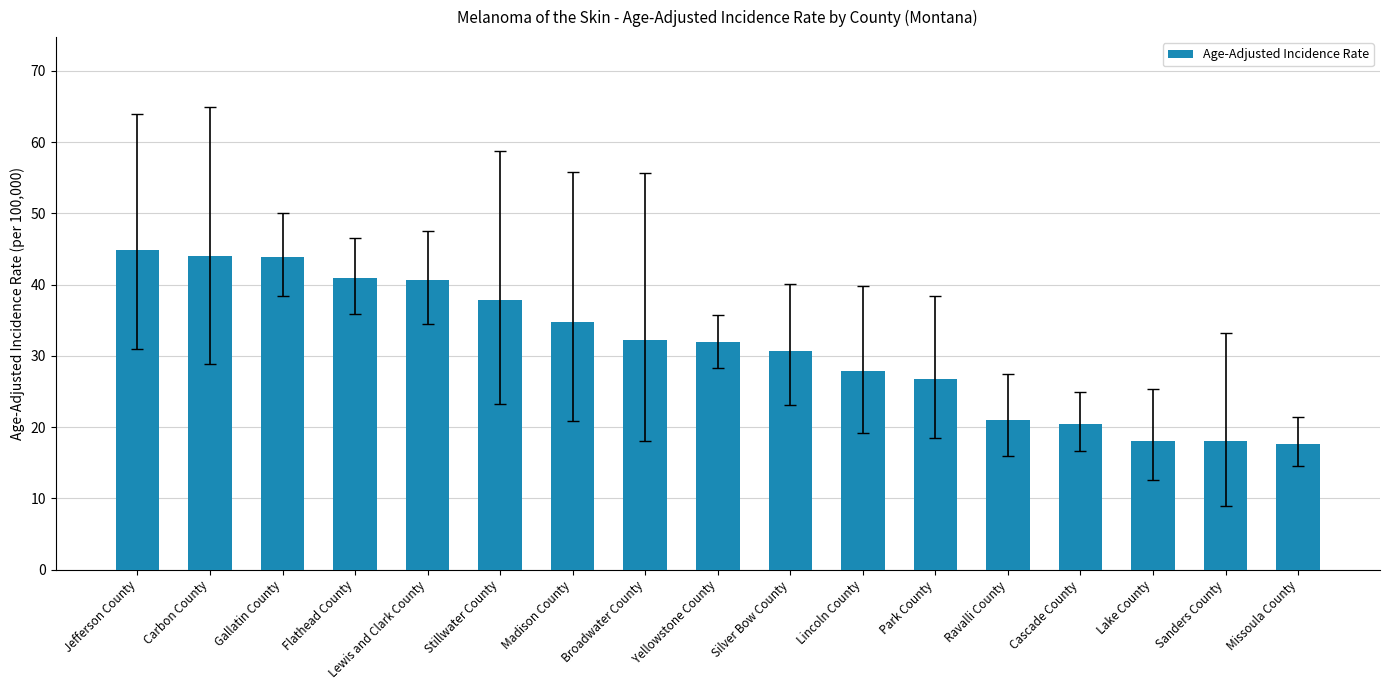

How many distinct data groups are displayed?

1